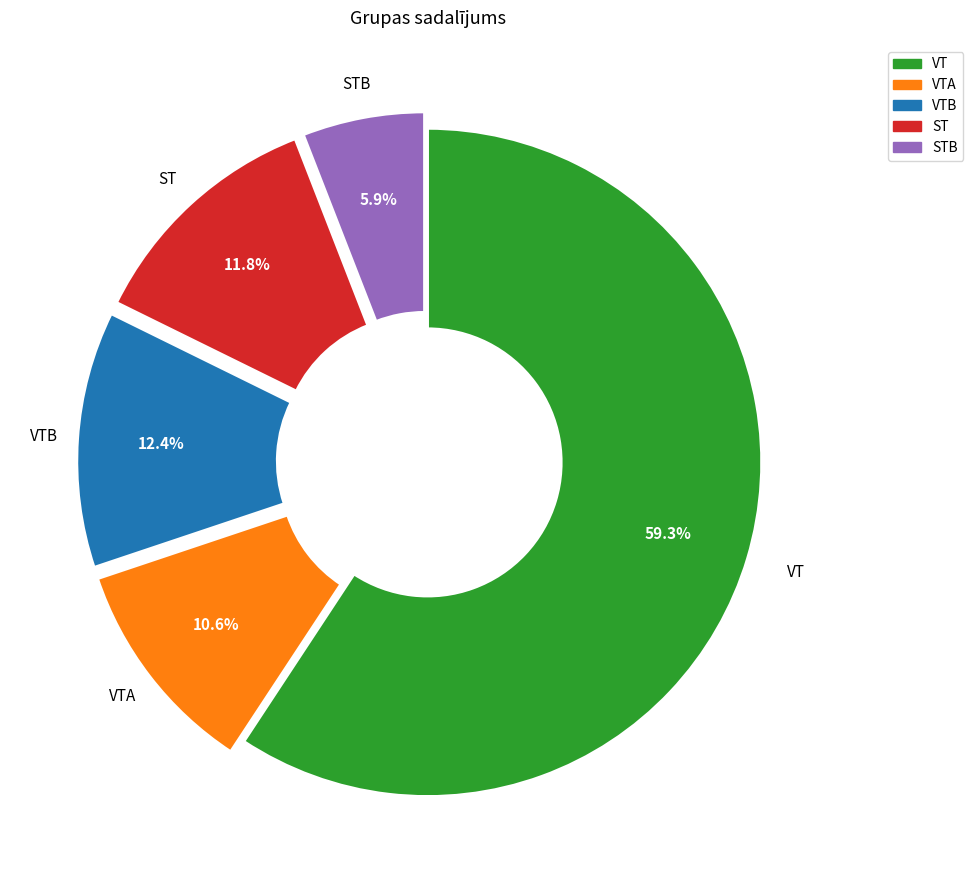

Which category has the biggest portion of the pie?

VT